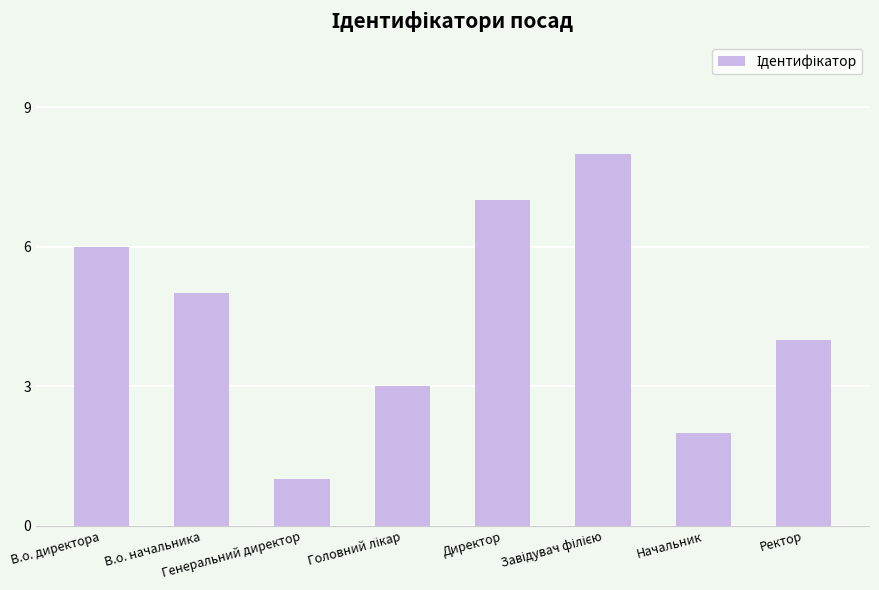

What is the maximum value shown in the chart?

8